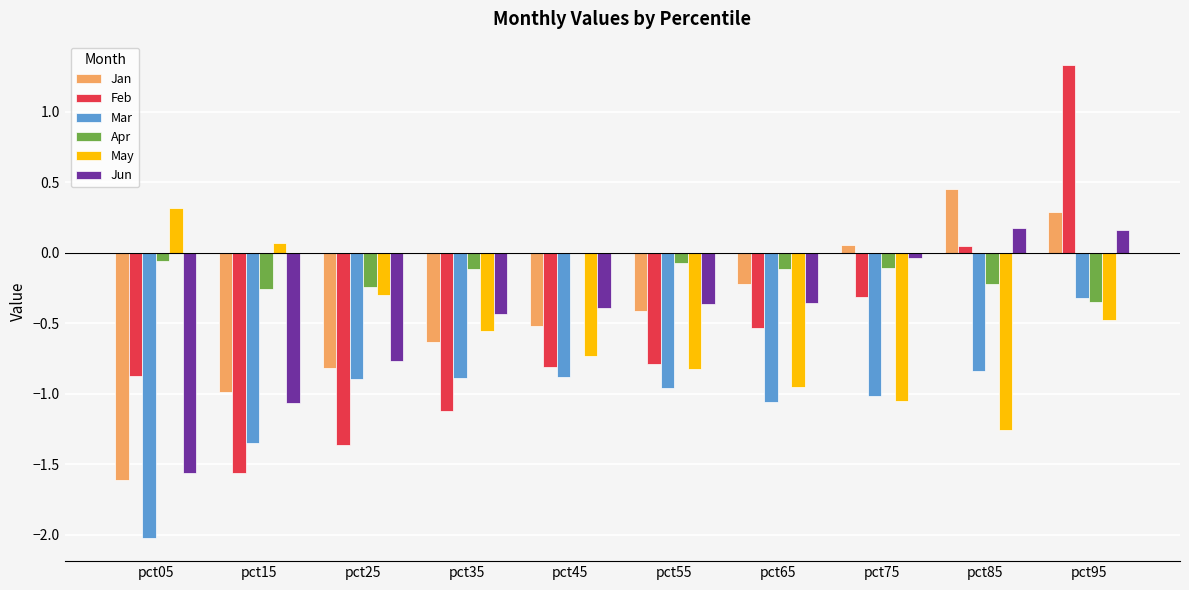

Is it true that Mar equals -0.2 at pct55?

False